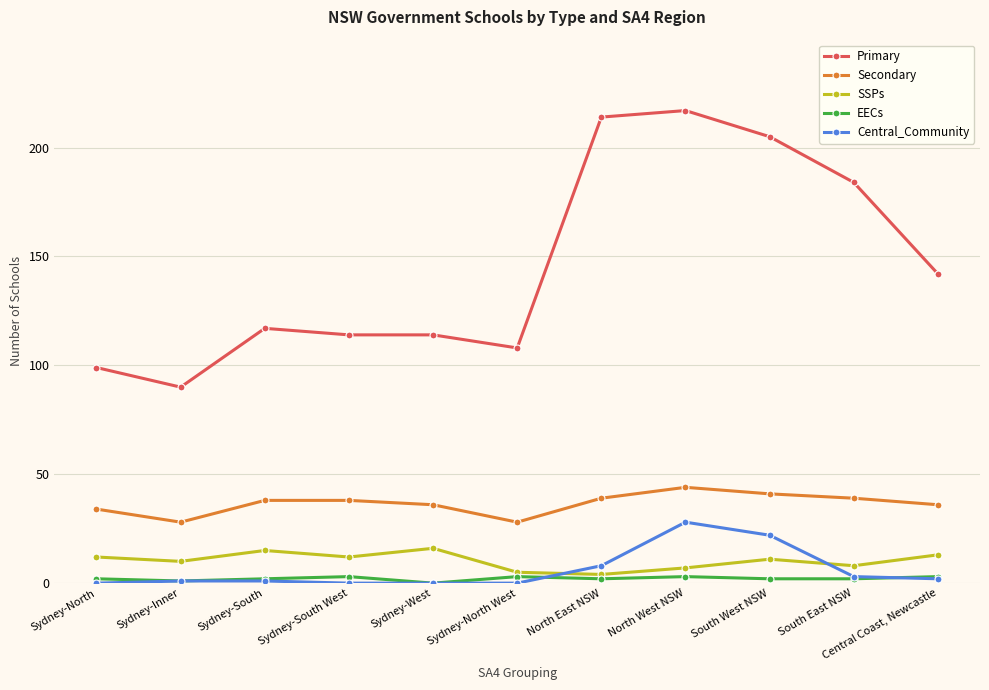

At which category does SSPs reach its first local peak?

Sydney-South